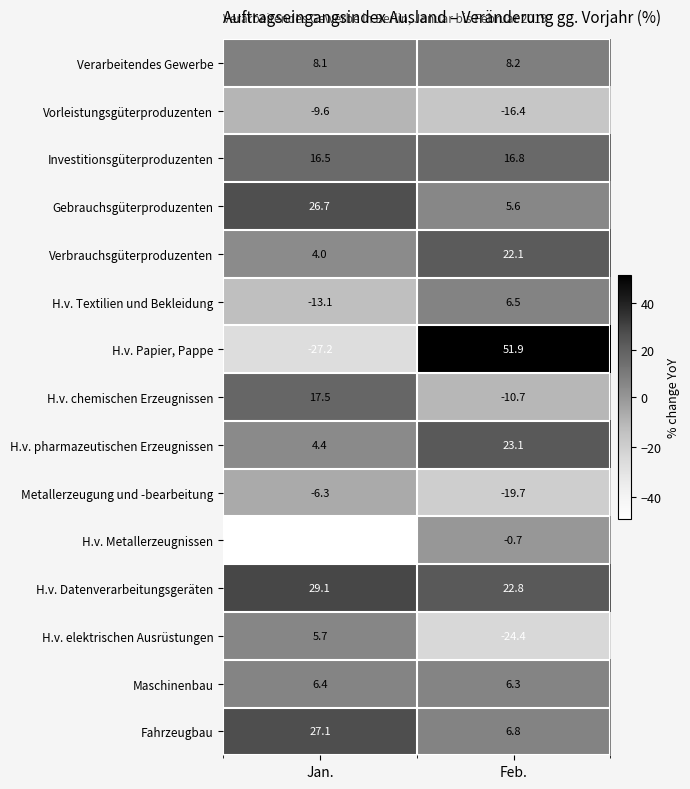

Reading left to right, transcribe all the data shown in this chart.

Verarbeitendes Gewerbe: Jan.=8.1	Feb.=8.2
Vorleistungsgüterproduzenten: Jan.=-9.6	Feb.=-16.4
Investitionsgüterproduzenten: Jan.=16.5	Feb.=16.8
Gebrauchsgüterproduzenten: Jan.=26.7	Feb.=5.6
Verbrauchsgüterproduzenten: Jan.=4.0	Feb.=22.1
H.v. Textilien und Bekleidung: Jan.=-13.1	Feb.=6.5
H.v. Papier, Pappe: Jan.=-27.2	Feb.=51.9
H.v. chemischen Erzeugnissen: Jan.=17.5	Feb.=-10.7
H.v. pharmazeutischen Erzeugnissen: Jan.=4.4	Feb.=23.1
Metallerzeugung und -bearbeitung: Jan.=-6.3	Feb.=-19.7
H.v. Metallerzeugnissen: Jan.=-49.1	Feb.=-0.7
H.v. Datenverarbeitungsgeräten: Jan.=29.1	Feb.=22.8
H.v. elektrischen Ausrüstungen: Jan.=5.7	Feb.=-24.4
Maschinenbau: Jan.=6.4	Feb.=6.3
Fahrzeugbau: Jan.=27.1	Feb.=6.8